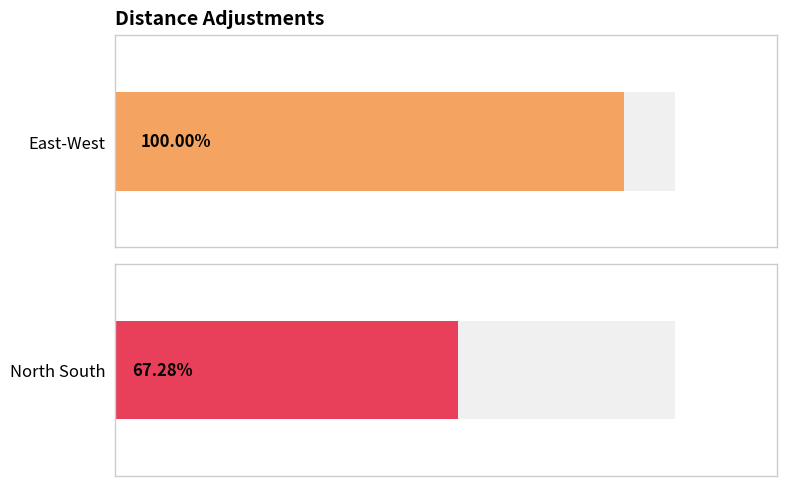

Is the value of East-West at 40 45deg greater than the value of North South at 80?

No